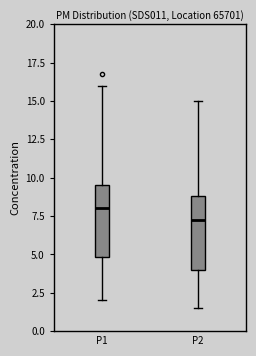

Reading left to right, read every box against the y-axis: the position of its median line, the range the box covers, and the ends of its whiskers. The values are not printed on the chart, so give them approximately, as read against the axis.

P1: median 8.0, box 5.0 to 9.5, whiskers 2.0 to 16.0
P2: median 7.5, box 4.0 to 9.0, whiskers 1.5 to 15.0